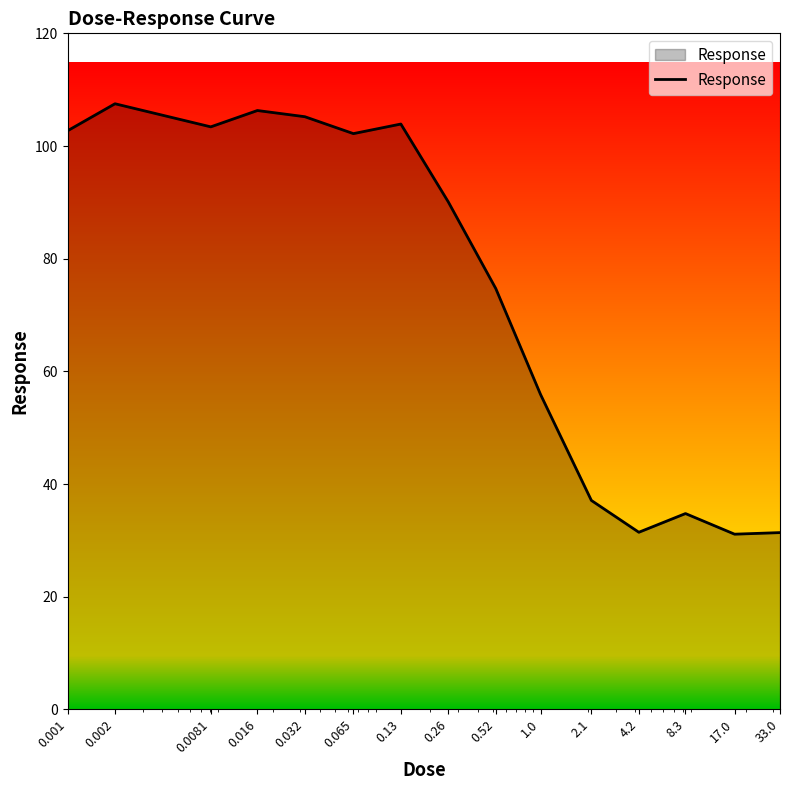

What is the difference between the maximum and minimum values?

76.4